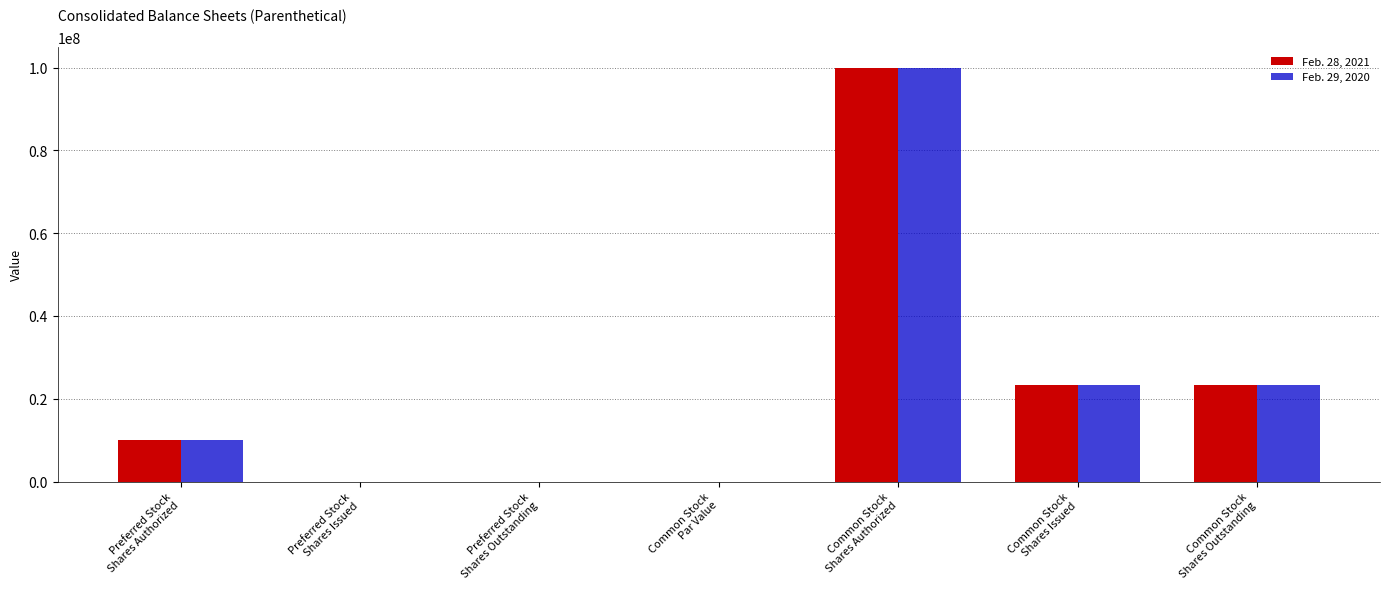

What is the maximum value for Feb. 29, 2020?

100000000.0